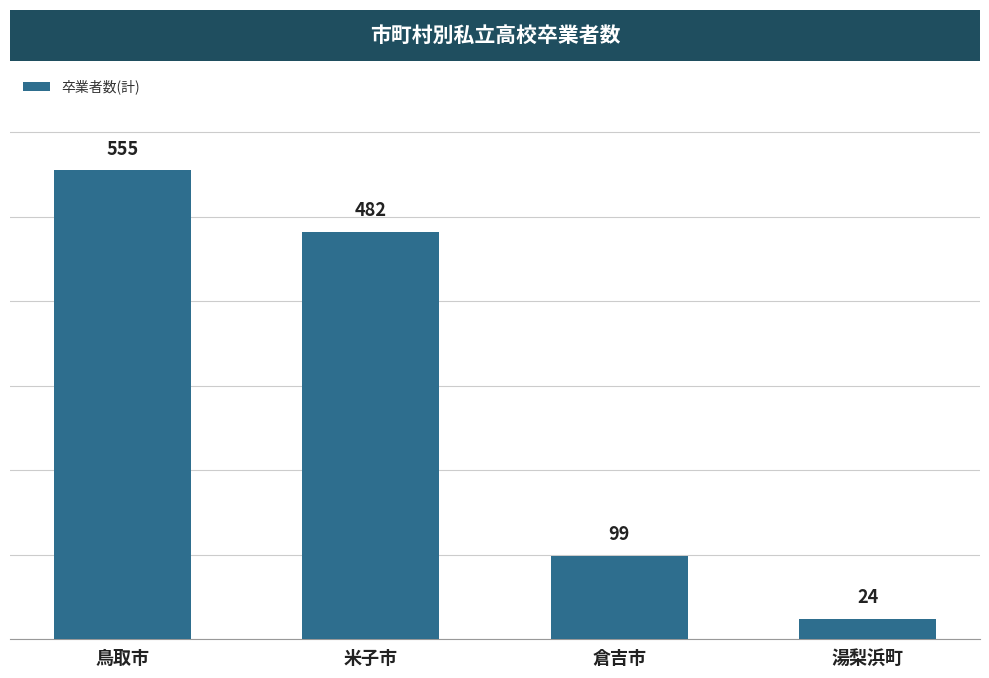

Rank the categories by value from lowest to highest.

湯梨浜町, 倉吉市, 米子市, 鳥取市